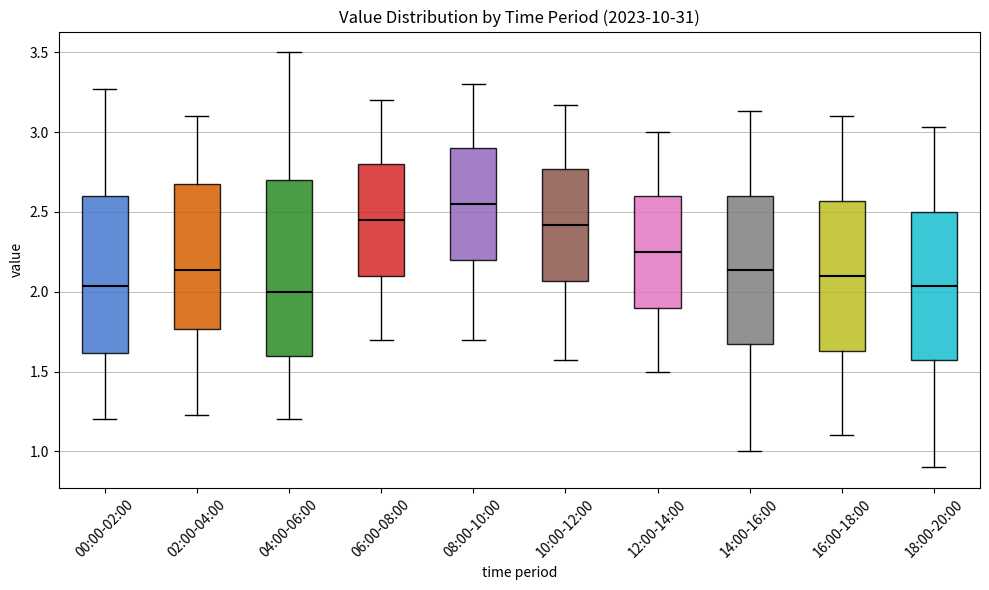

Which box is the tallest, from its lower edge to its upper edge?

04:00-06:00